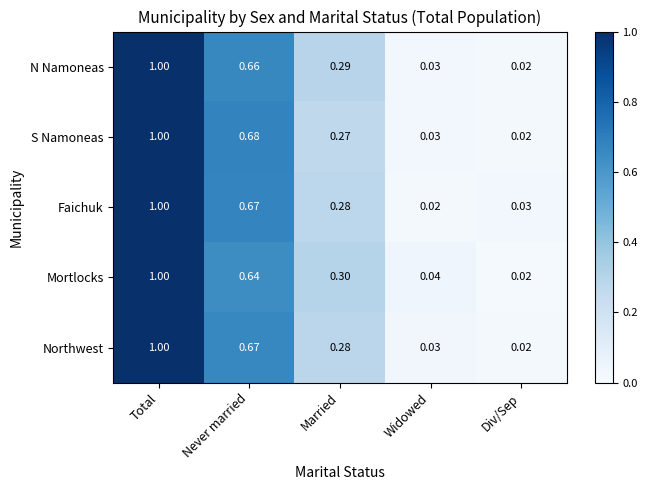

Between Never married and Div/Sep, which series saw the biggest shift?

S Namoneas